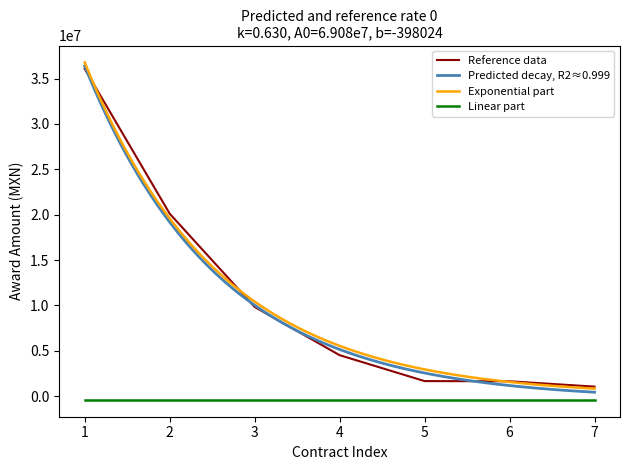

What is the maximum value for Reference data?

36077057.8